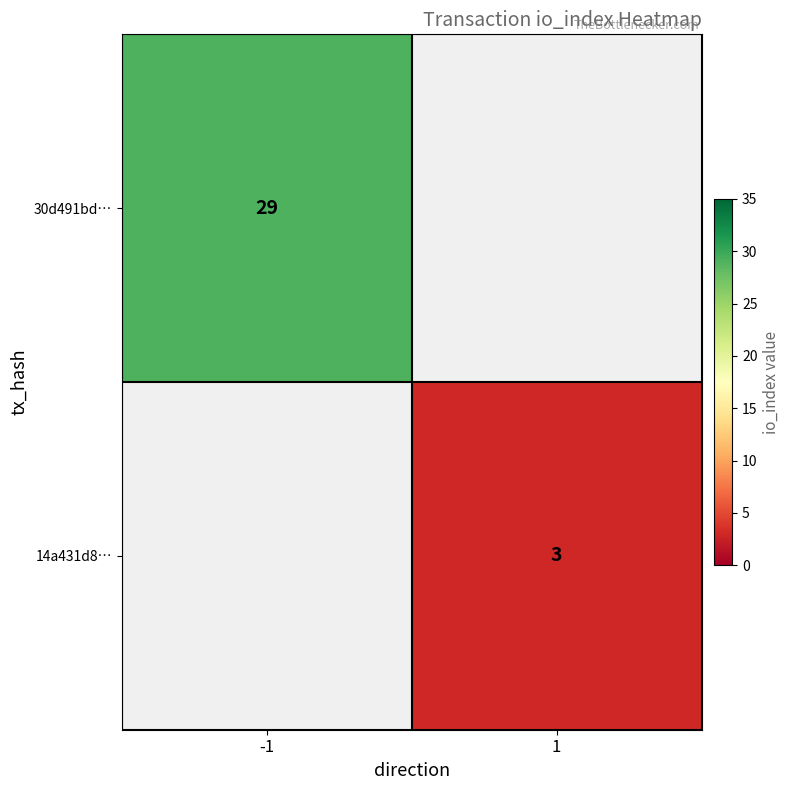

Is it true that 30d491bd… equals 16 at -1?

False